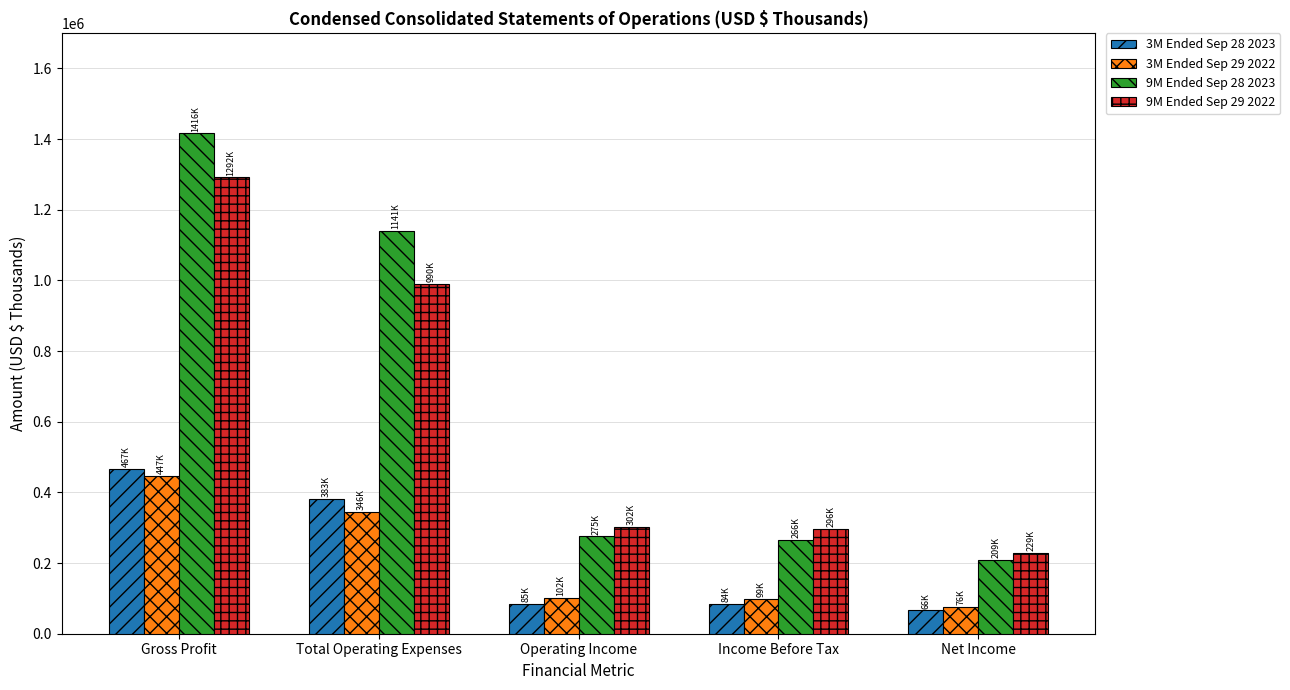

What is the lowest value of the 9M Ended Sep 28 2023 series?

208899